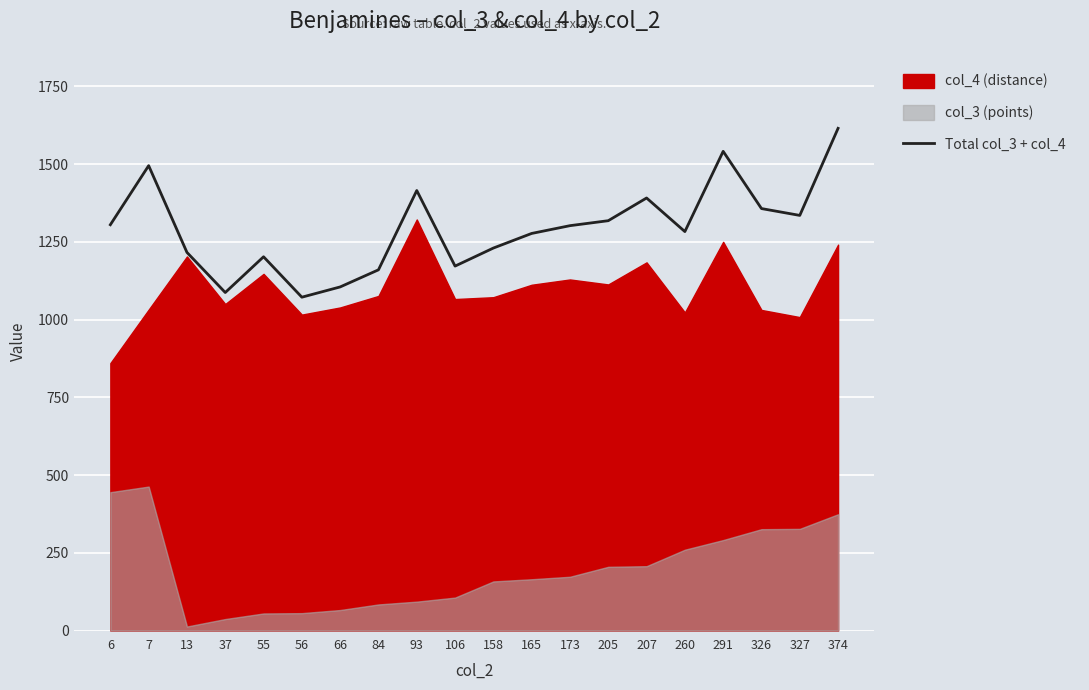

At which category does the chart reach its peak across all series?

374